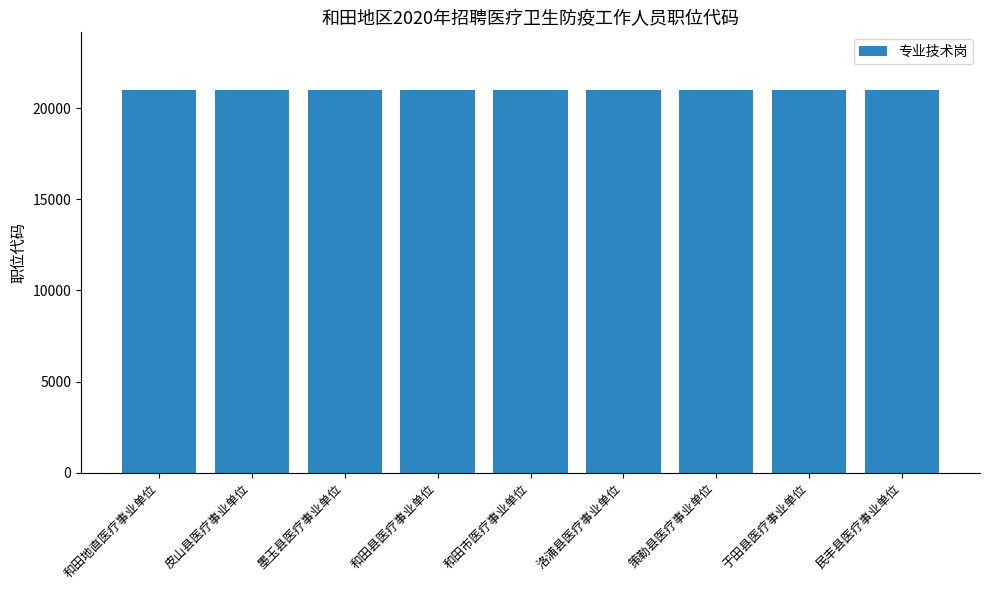

What is the change in value from 策勒县医疗事业单位 to 于田县医疗事业单位?

+2